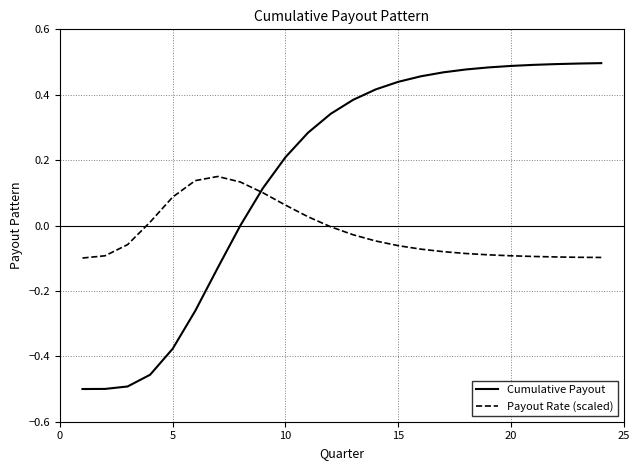

Which series has the largest range (max minus min)?

Cumulative Payout